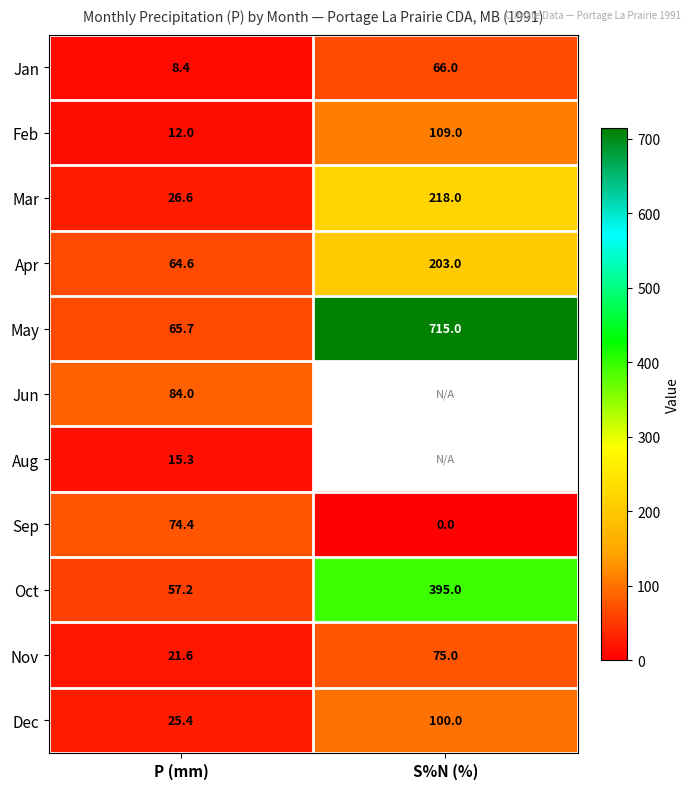

What is the spread (max minus min) of values at P (mm)?

75.6